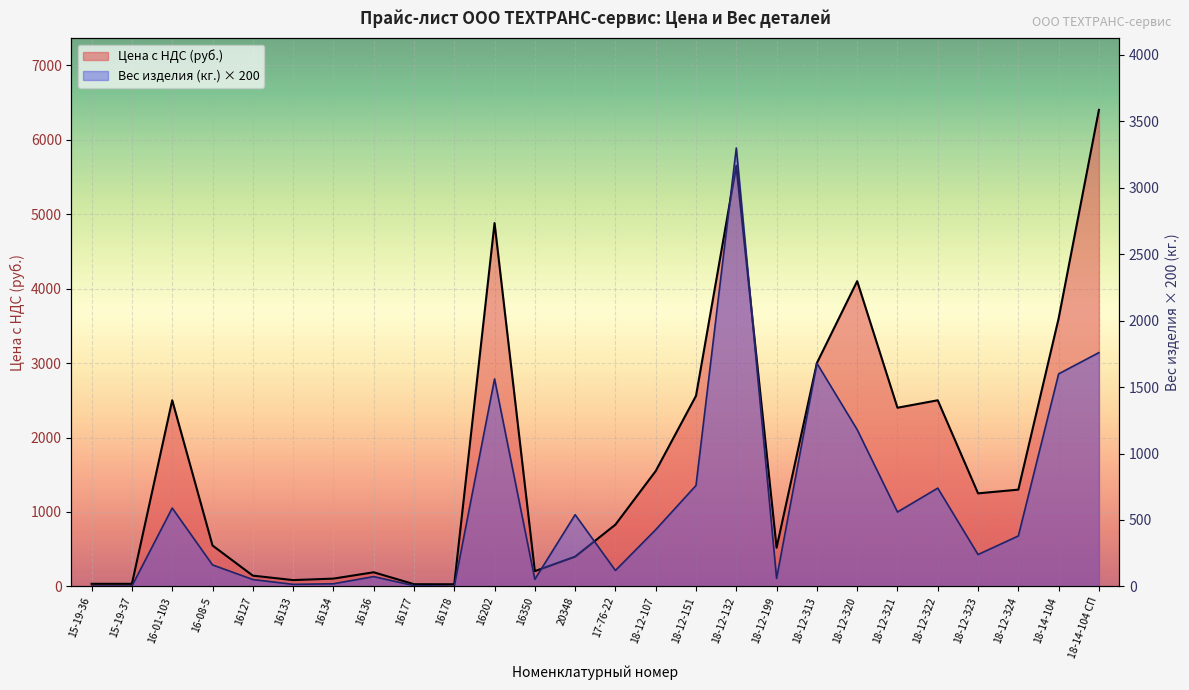

Where do Цена с НДС (руб.) and Вес изделия (кг.) first cross each other?

16350 and 20348